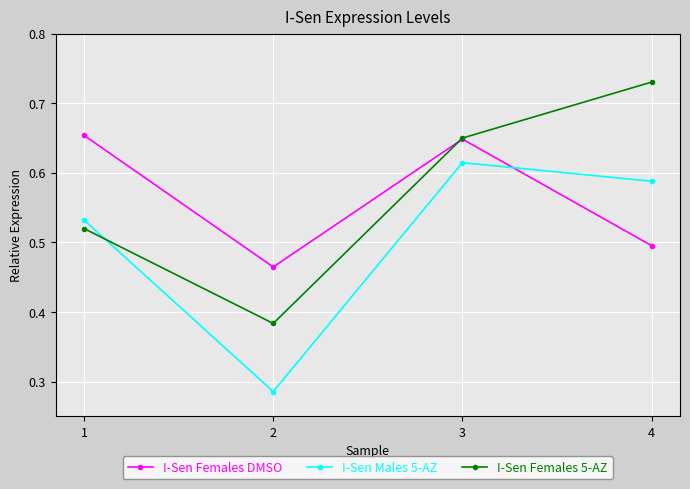

At which category does I-Sen Males 5-AZ reach its first local peak?

3